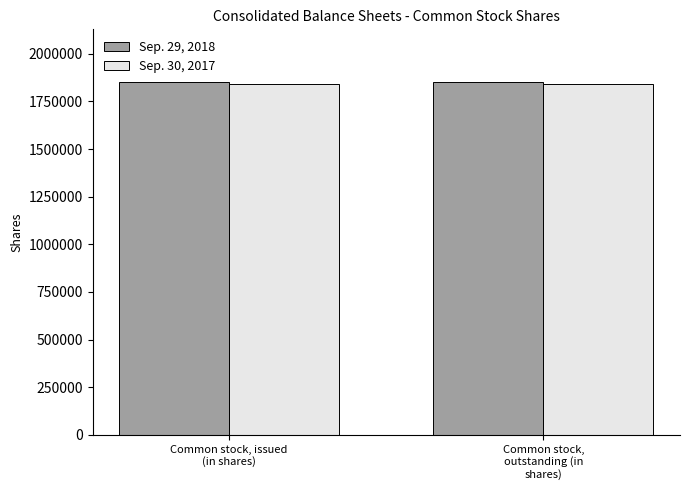

Reading left to right, list all the values displayed in this chart.

Sep. 29, 2018: Common stock, issued
(in shares)=1850403	Common stock,
outstanding (in
shares)=1850403
Sep. 30, 2017: Common stock, issued
(in shares)=1839877	Common stock,
outstanding (in
shares)=1839877